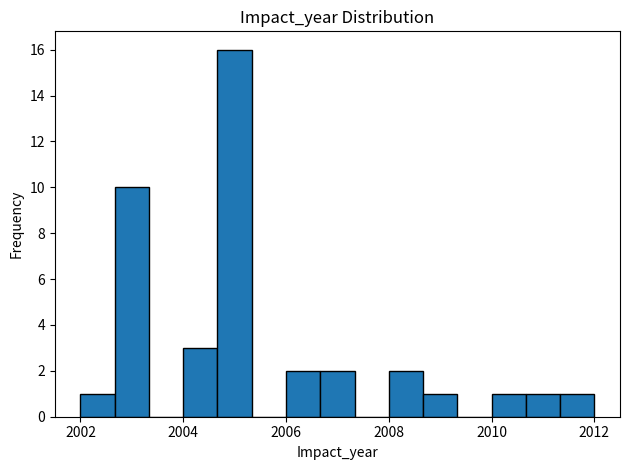

Read against the x-axis, roughly where is the centre of the tallest bar?

2005.0